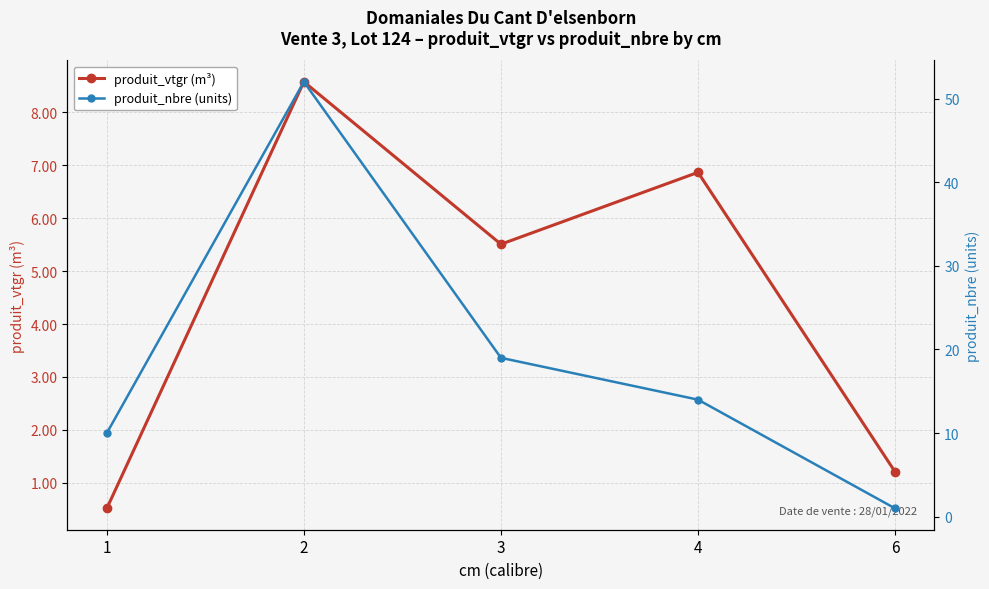

Which series ends up on top after the final intersection of produit_vtgr (m³) and produit_nbre (units)?

produit_vtgr (m³)